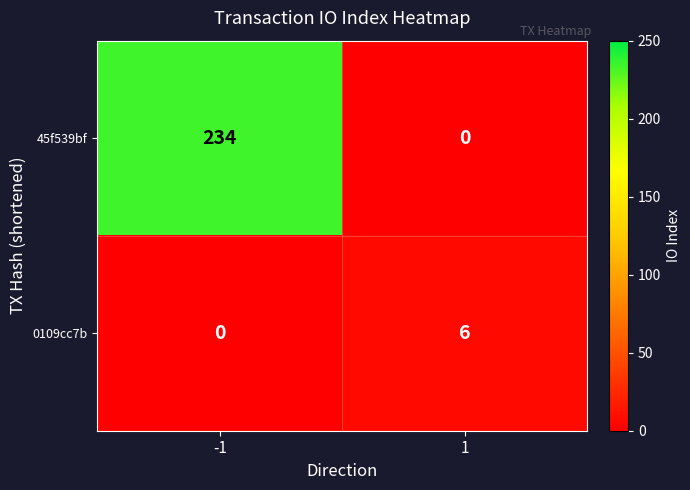

List the series in order of their overall mean, lowest first.

0109cc7b, 45f539bf